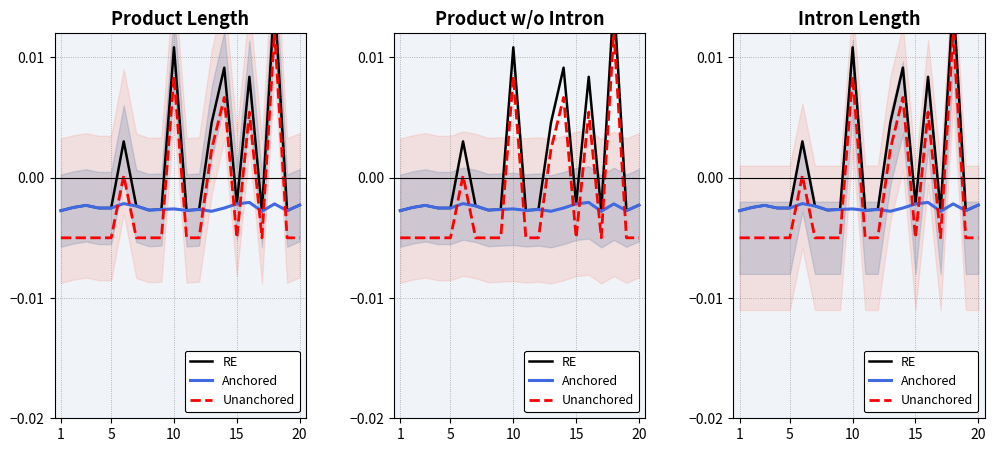

How many values in RE are below zero?

14